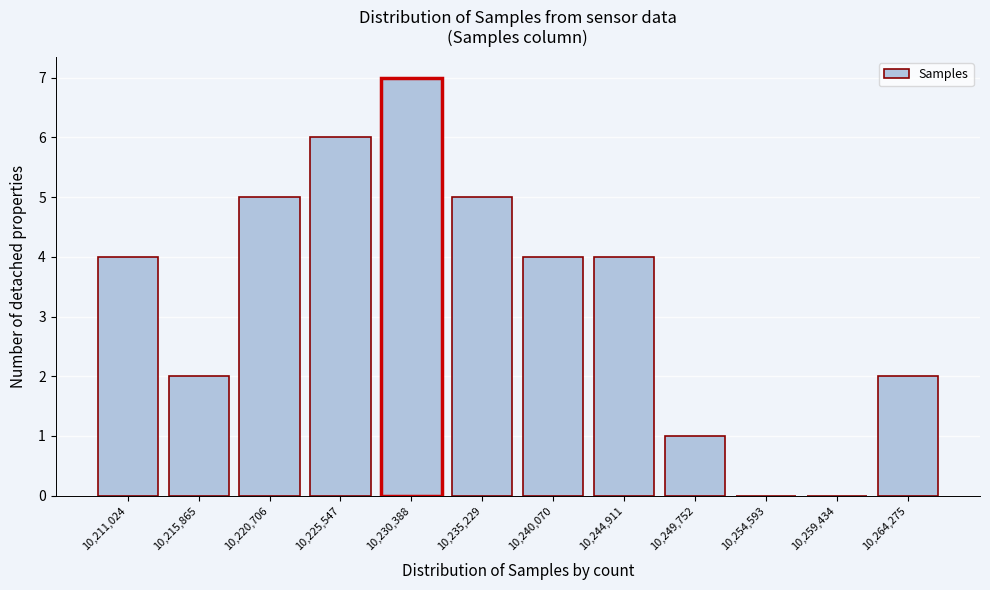

Reading left to right, what are all the values shown in this chart?

10,211,024=4	10,215,865=2	10,220,706=5	10,225,547=6	10,230,388=7	10,235,229=5	10,240,070=4	10,244,911=4	10,249,752=1	10,254,593=0	10,259,434=0	10,264,275=2